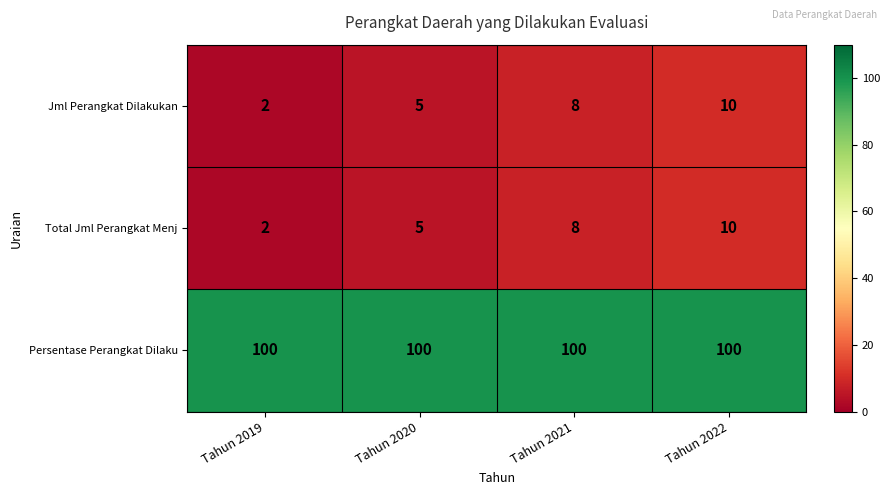

List the labels in order of Jml Perangkat Dilakukan value, largest first.

Tahun 2022, Tahun 2021, Tahun 2020, Tahun 2019